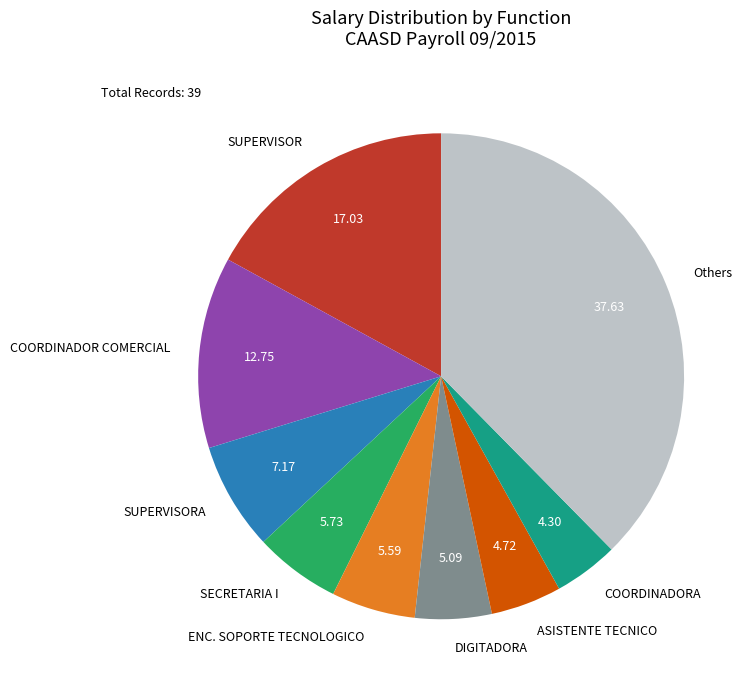

Does ENC. SOPORTE TECNOLOGICO represent more than half of the total?

No